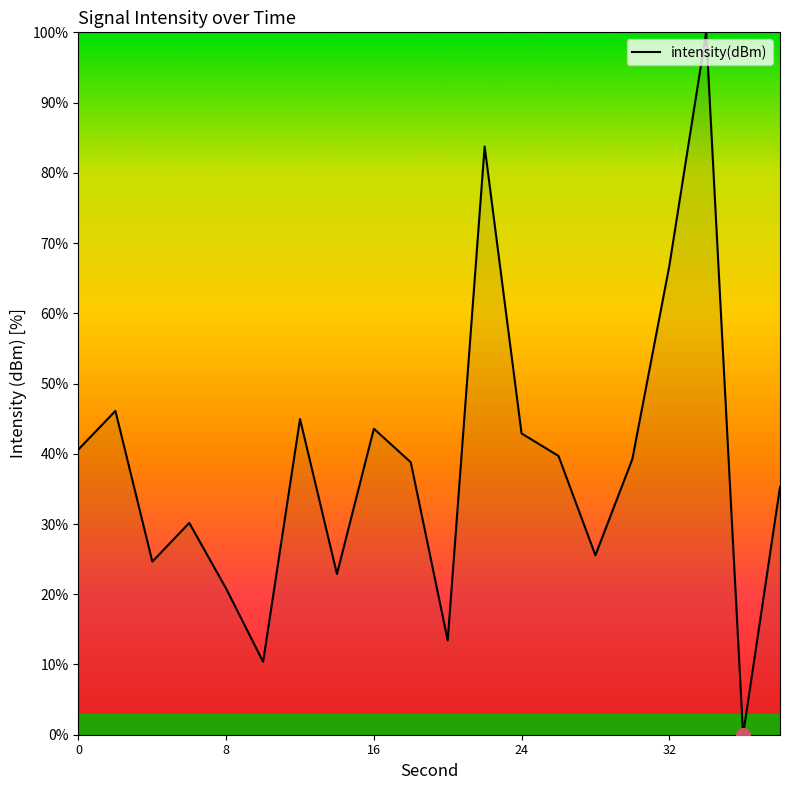

What is the maximum value shown in the chart?

100.0